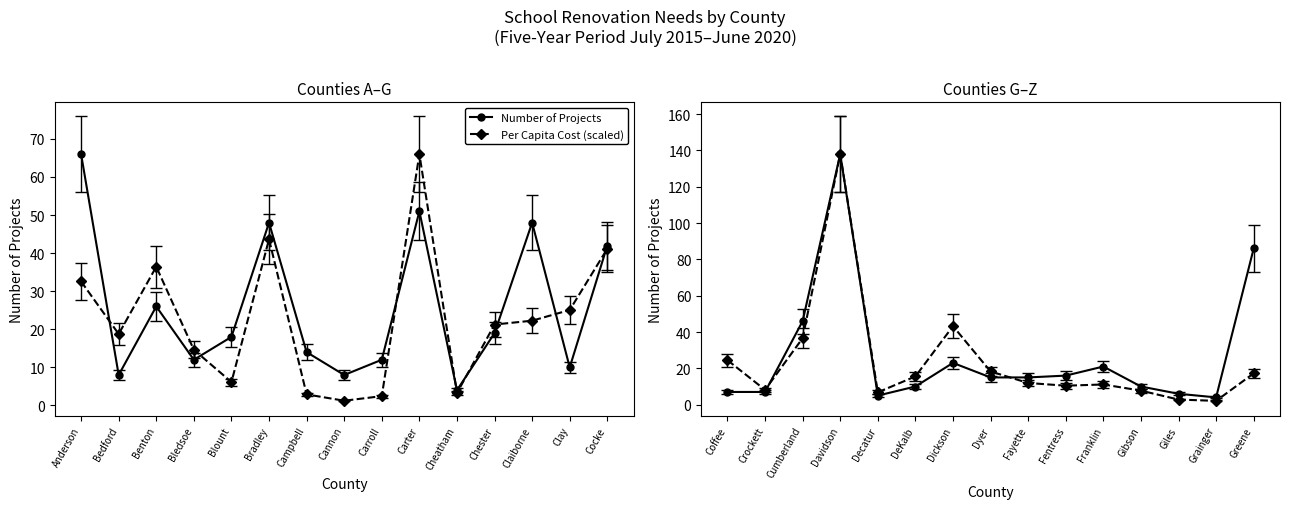

How many interior local peaks does the Number of Projects series have?

3